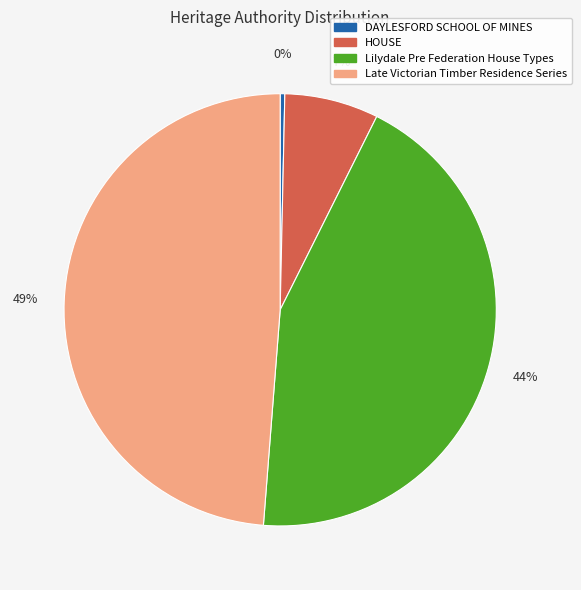

To the nearest percent, what is the difference between the DAYLESFORD SCHOOL OF MINES and HOUSE slice percentages?

7%